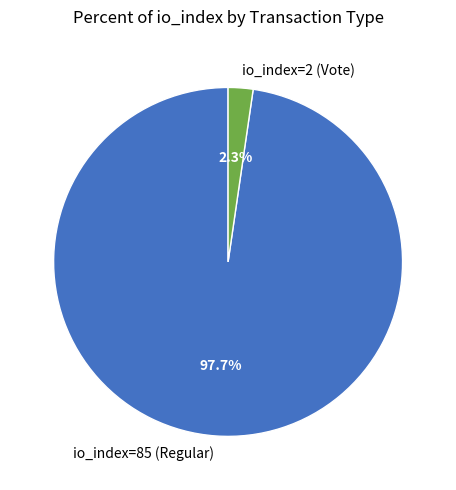

Which has a higher value, io_index=85 (Regular) or io_index=2 (Vote)?

io_index=85 (Regular)